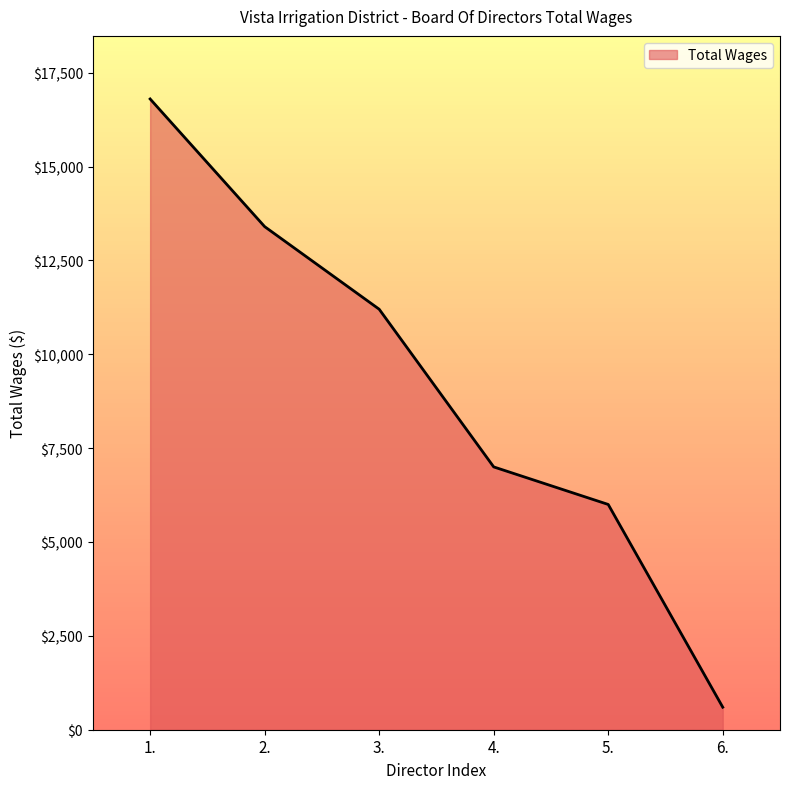

True or false: the data has more than 1 interior local peaks.

False